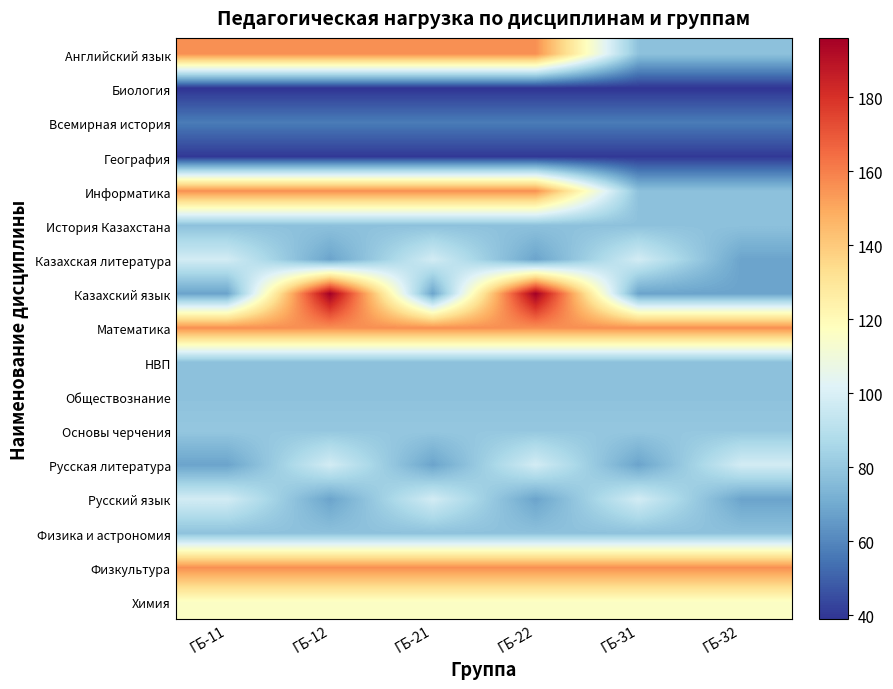

What is the minimum value shown in the chart?

39